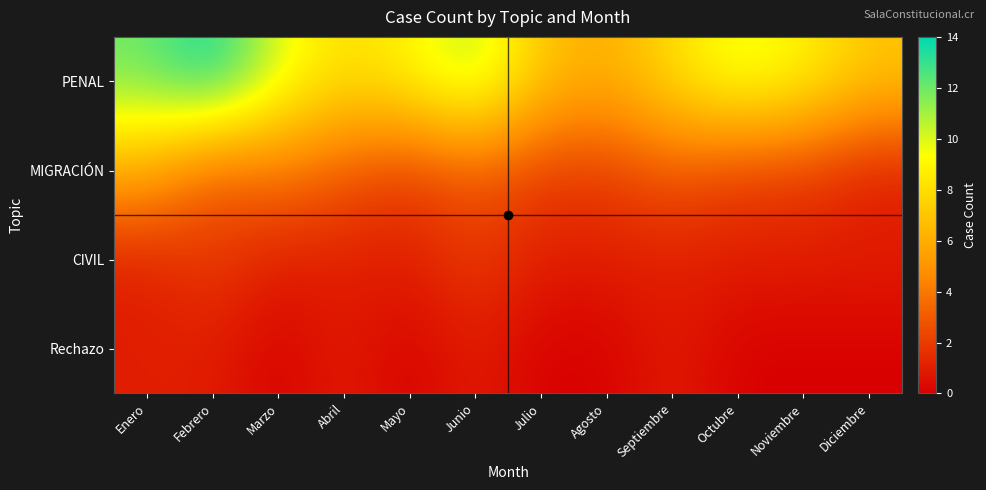

What is the total value across all series at Mayo?

12